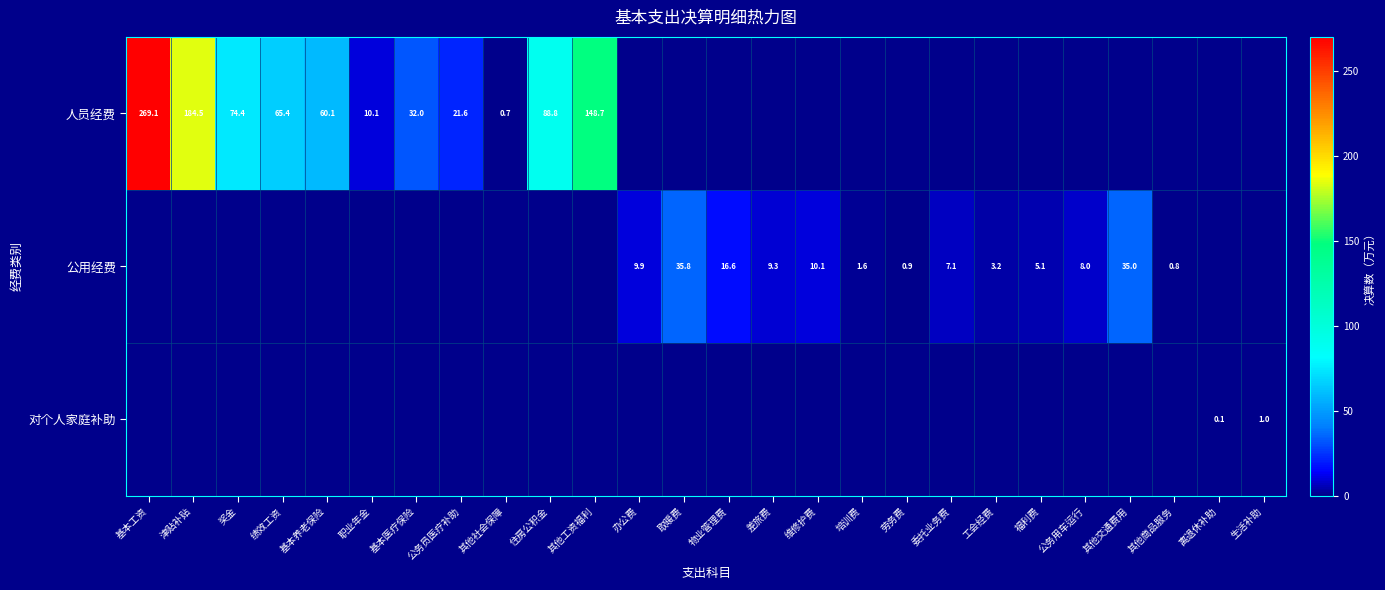

The 公用经费 series shows 16.8 at 办公费. True or false?

False